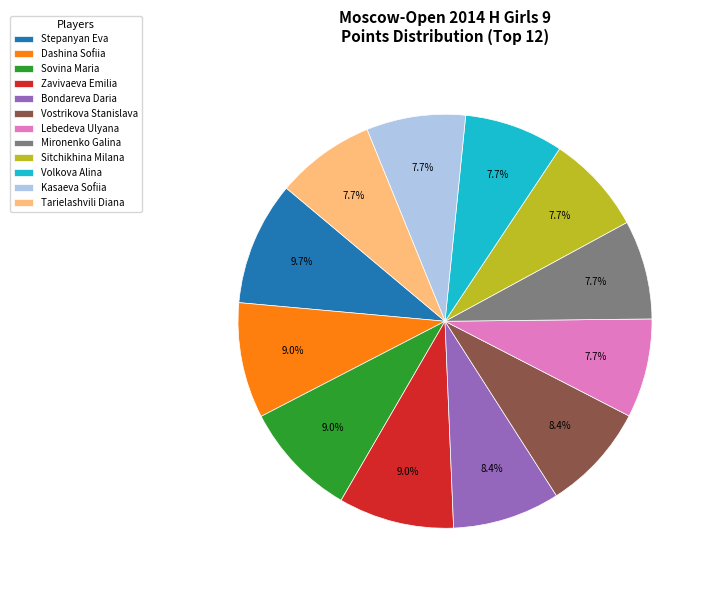

Which category has the biggest portion of the pie?

Stepanyan Eva